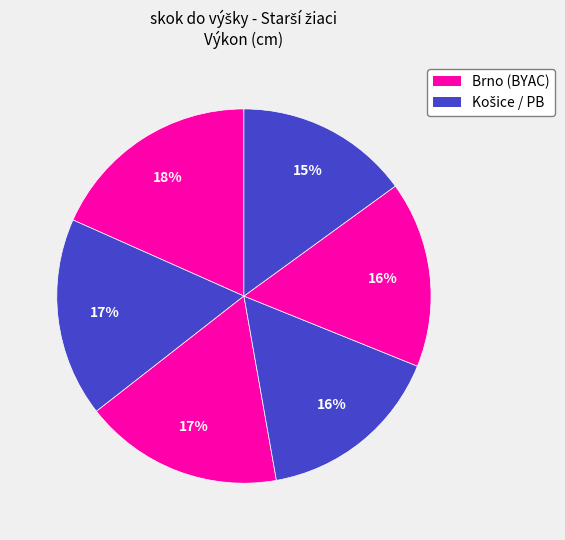

Which category has the biggest portion of the pie?

Růžička Jakub